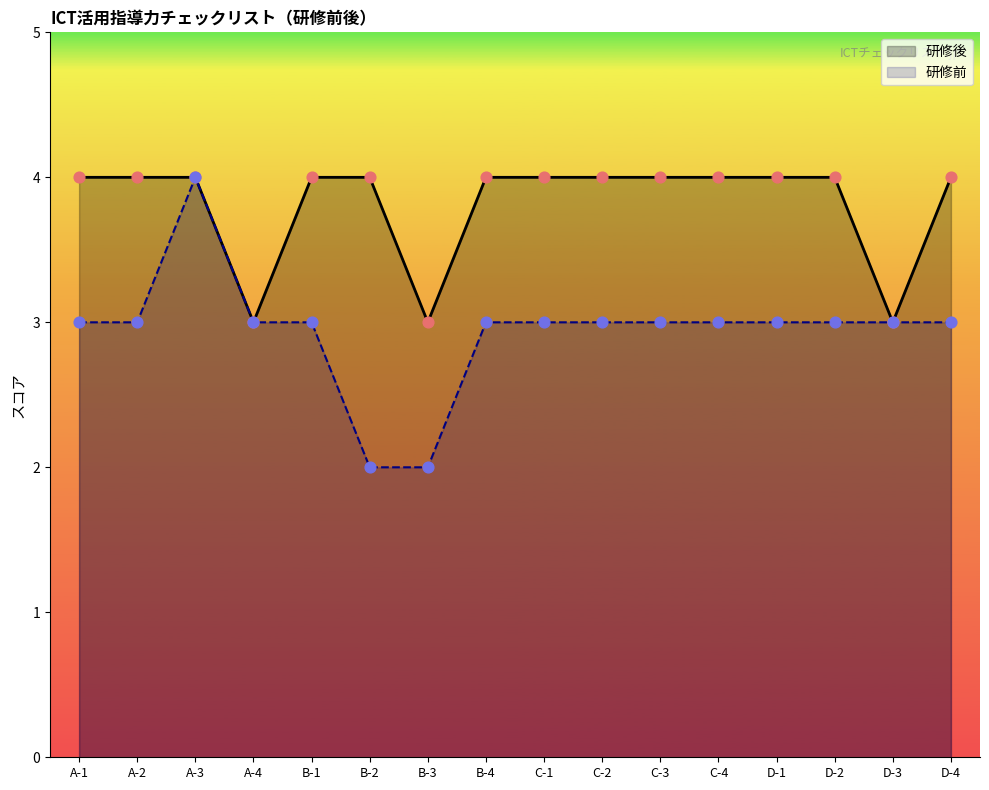

At how many categories does at least one series exceed 2?

16